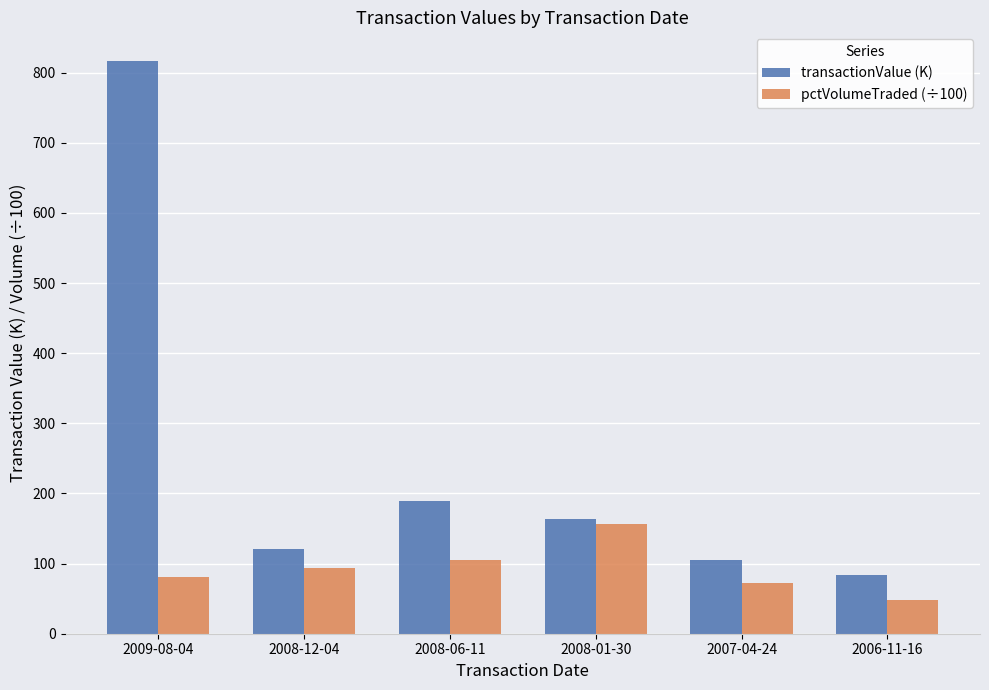

Is it true that pctVolumeTraded (÷100) equals 157.1 at 2008-01-30?

True